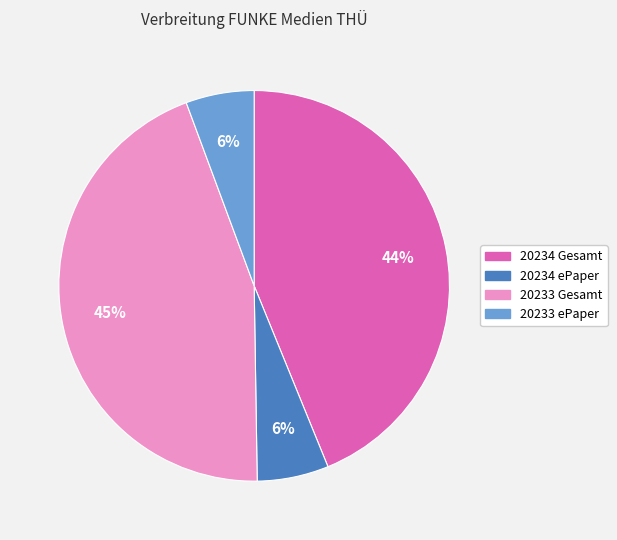

How many segments does this pie chart have?

4